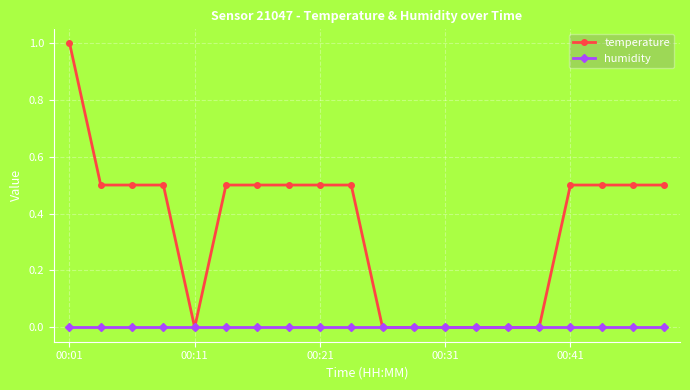

What is the greatest value displayed?

1.0